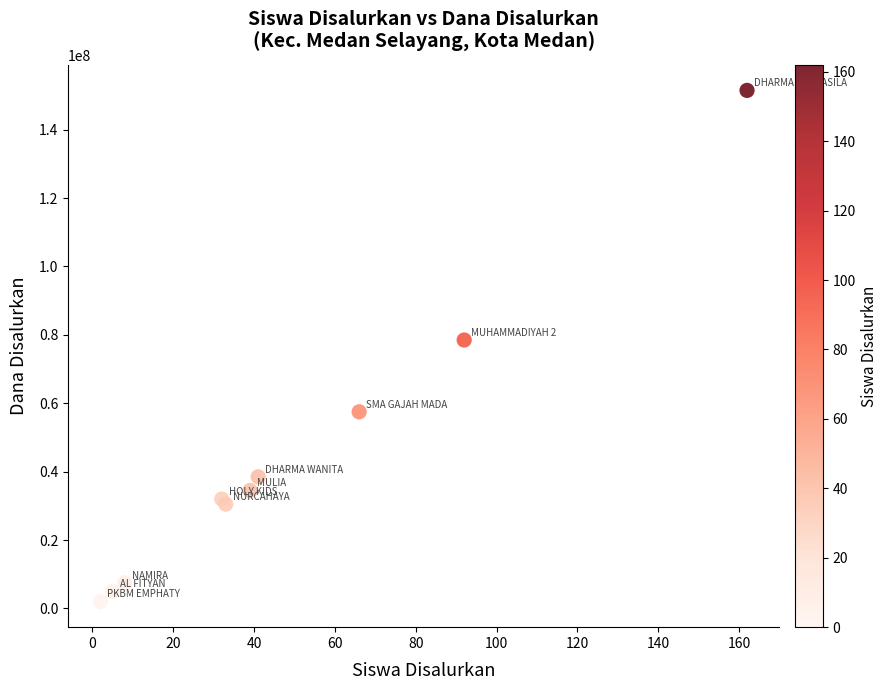

What Y value in the scatter plot is closest to 76750000?

78500000